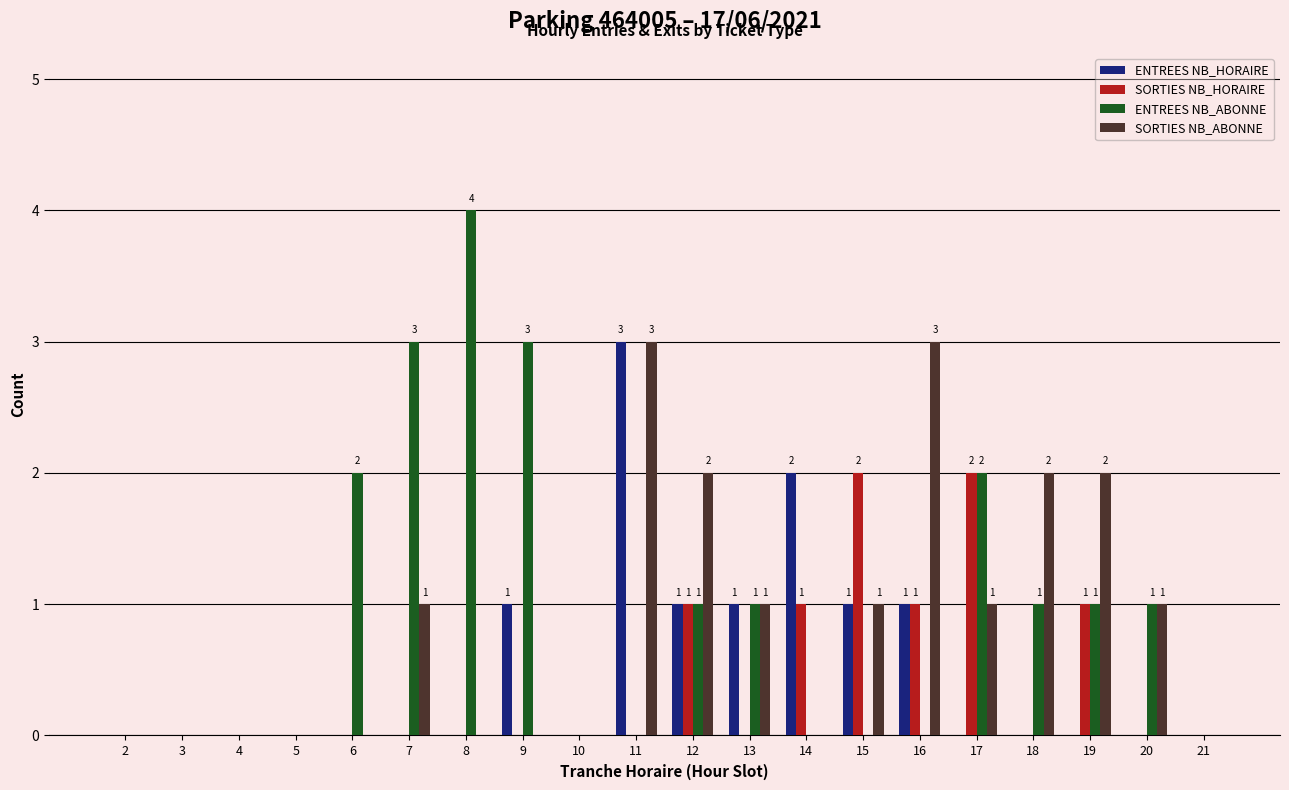

What are all the series names shown in the legend?

ENTREES NB_HORAIRE, SORTIES NB_HORAIRE, ENTREES NB_ABONNE, SORTIES NB_ABONNE